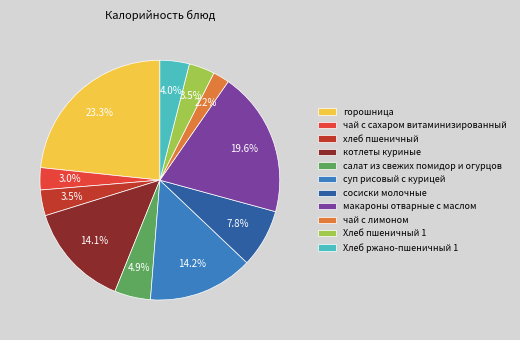

Which slice is the smallest?

чай с лимоном